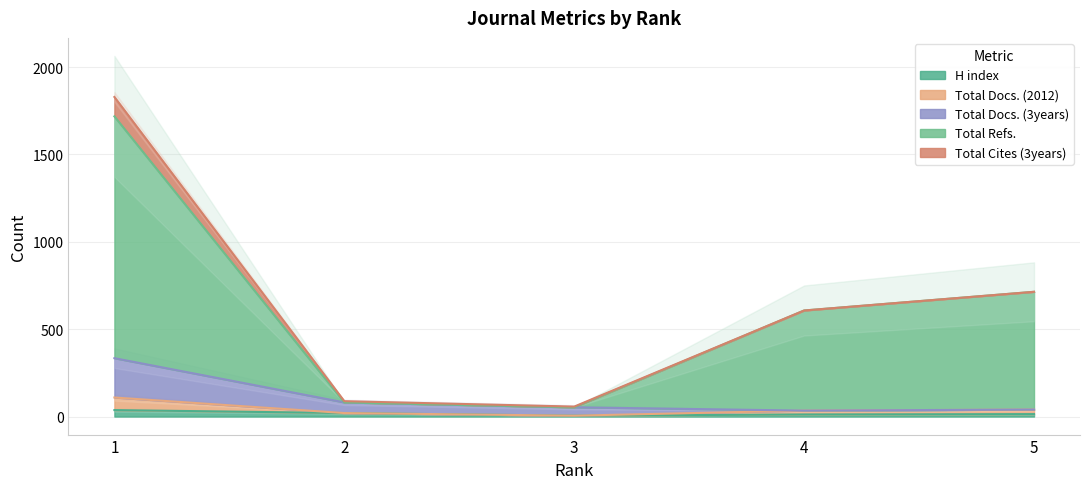

What is the value of the Total Docs. (2012) point at the 1st from the left?

1829